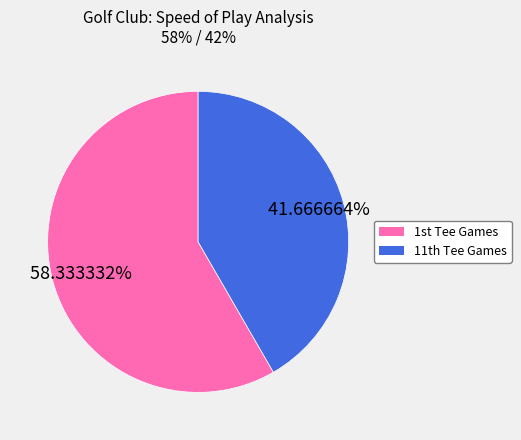

Which category accounts for the majority?

1st Tee Games